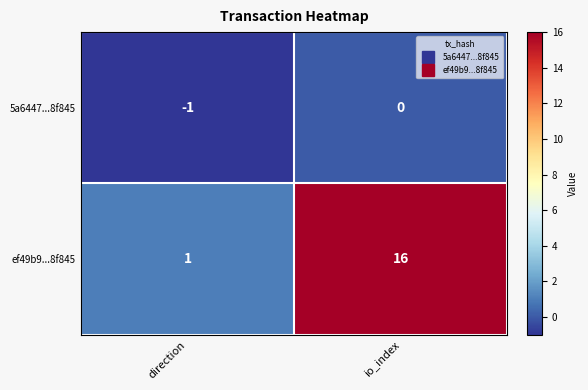

True or false: 5a6447...8f845 has a value of -1 at direction.

True